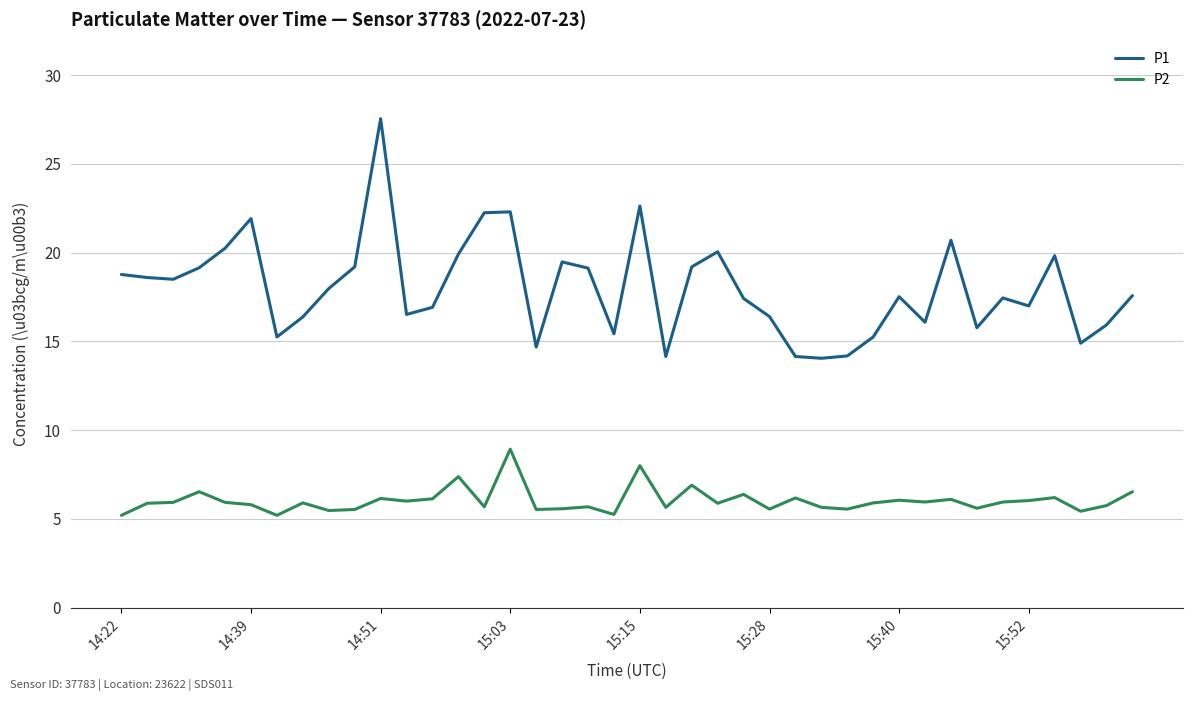

What is the difference between the maximum and minimum values in the P1 series?

13.5